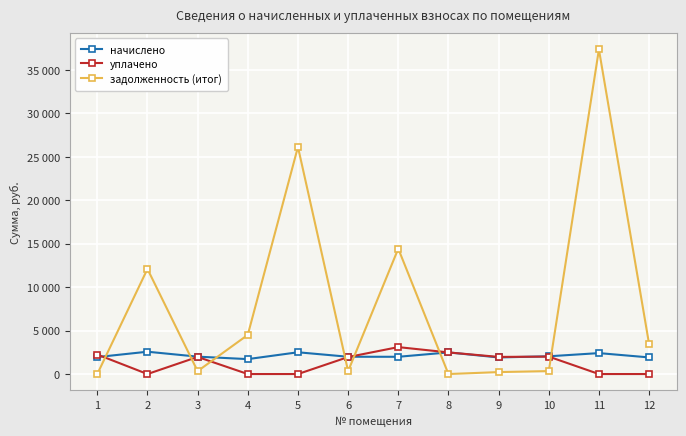

Between 5 and 12, which series saw the biggest shift?

задолженность (итог)